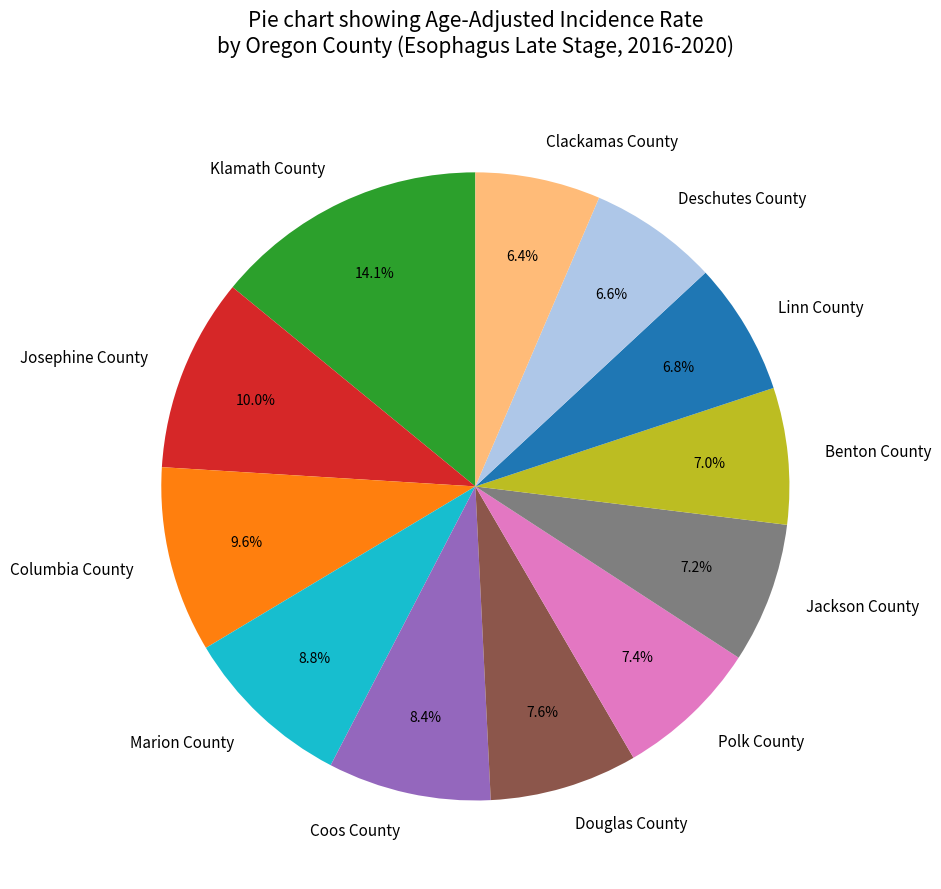

To the nearest percent, what portion does Josephine County represent?

10%